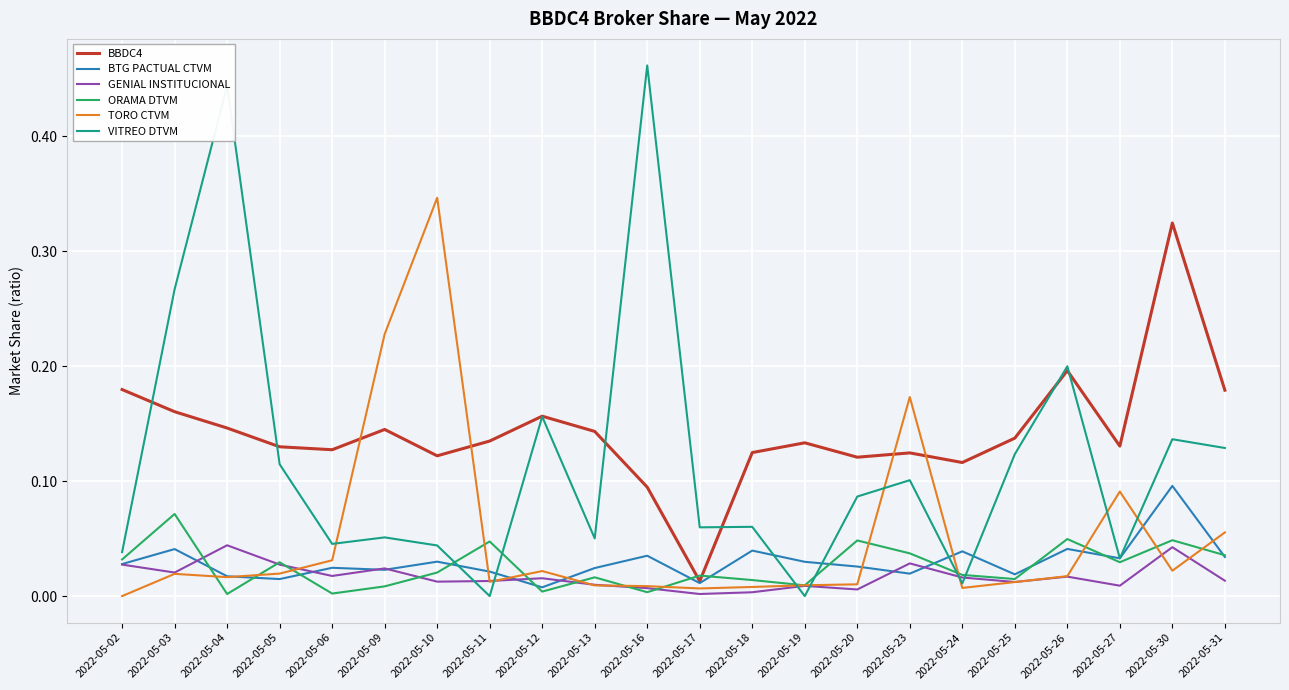

List the series in order of their peak value, highest first.

VITREO DTVM, TORO CTVM, BBDC4, BTG PACTUAL CTVM, ORAMA DTVM, GENIAL INSTITUCIONAL